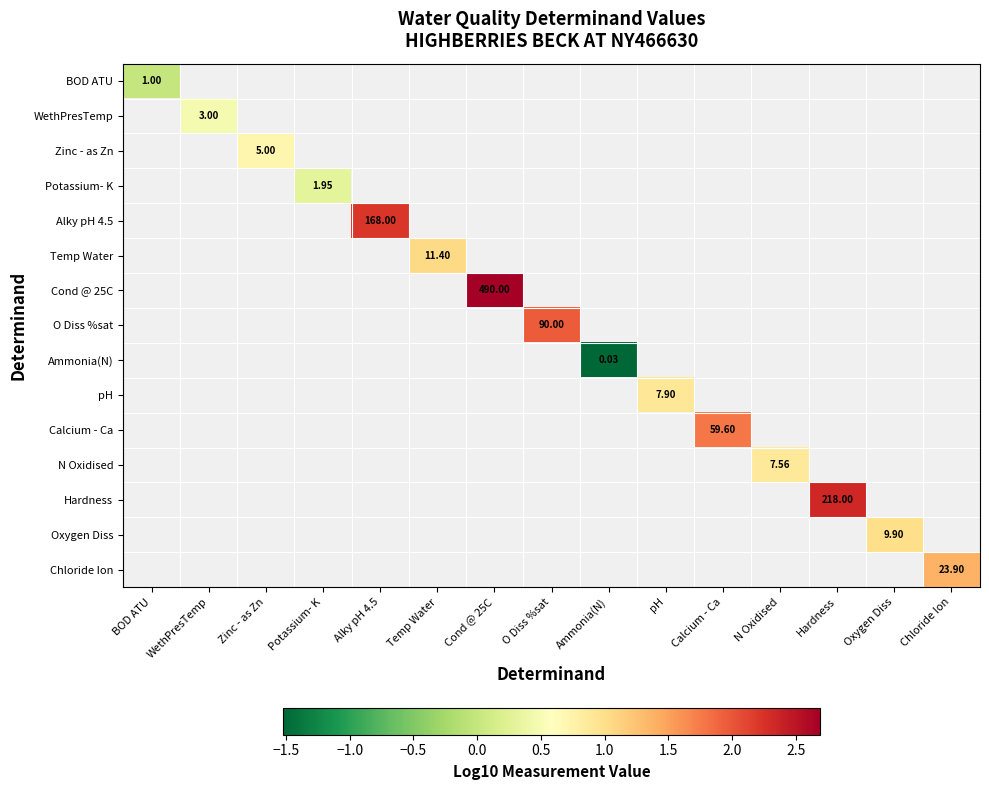

Rank the series at Potassium- K from highest to lowest value.

BOD ATU, WethPresTemp, Zinc - as Zn, Potassium- K, Alky pH 4.5, Temp Water, Cond @ 25C, O Diss %sat, Ammonia(N), pH, Calcium - Ca, N Oxidised, Hardness, Oxygen Diss, Chloride Ion